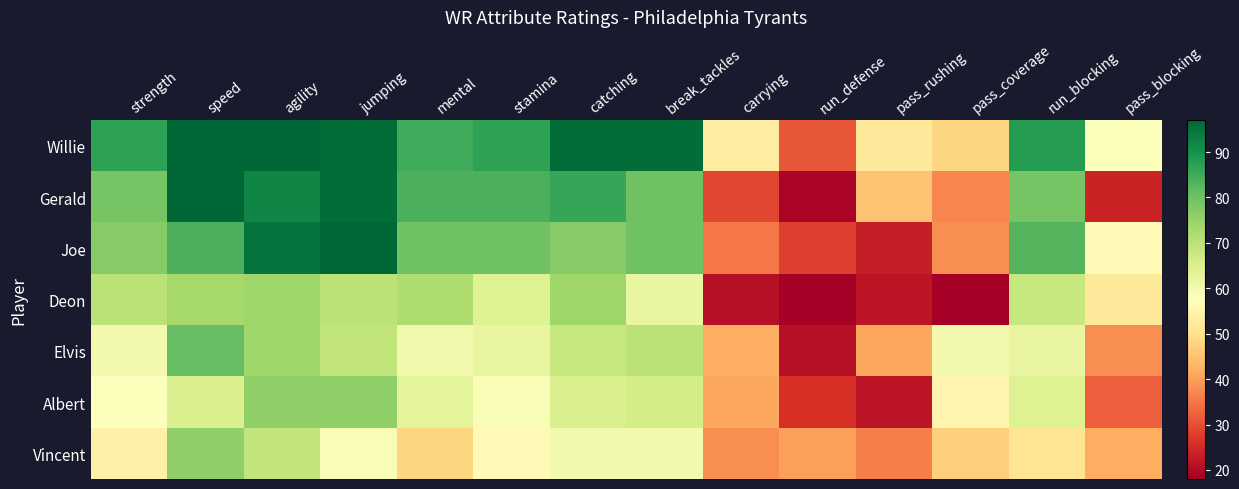

At how many categories does at least one series exceed 73?

9